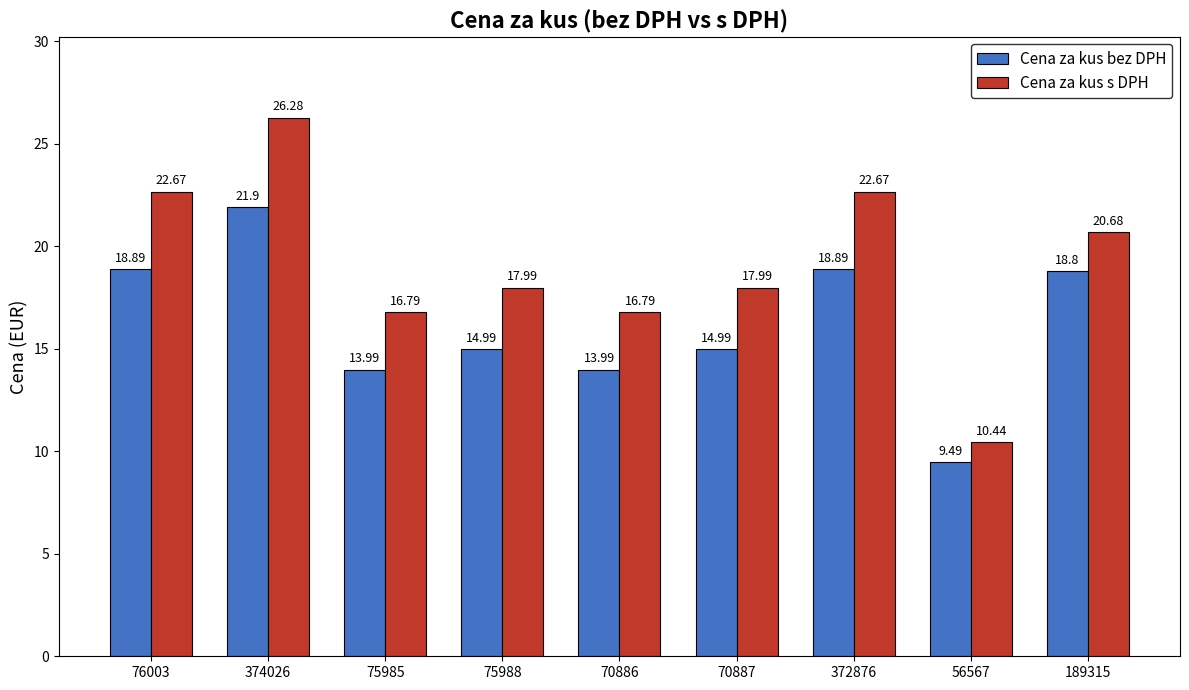

How many bars are there in total?

18